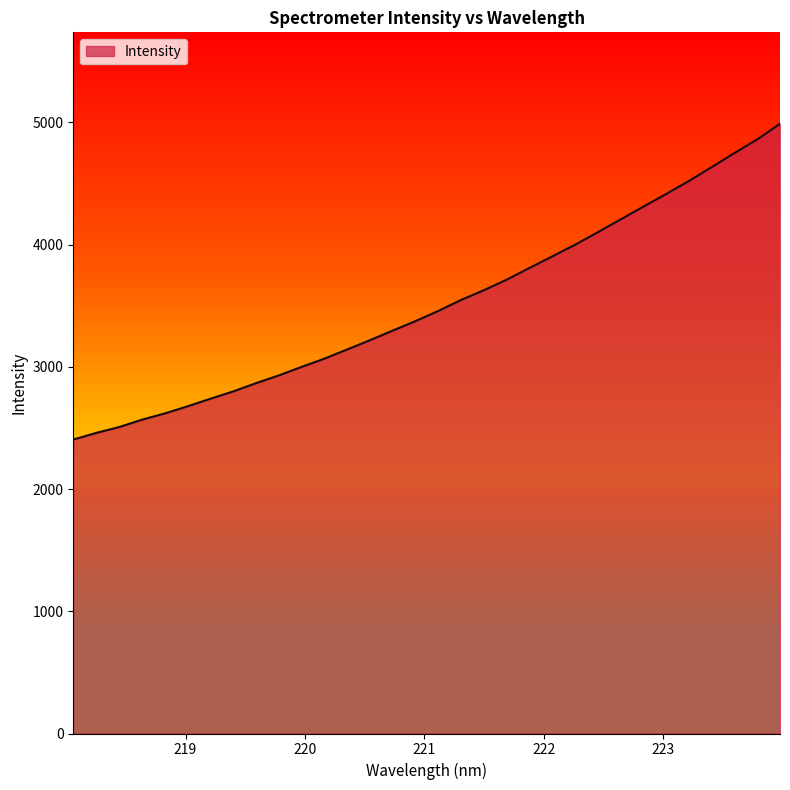

True or false: there are more than 0 points higher than both neighbors.

False